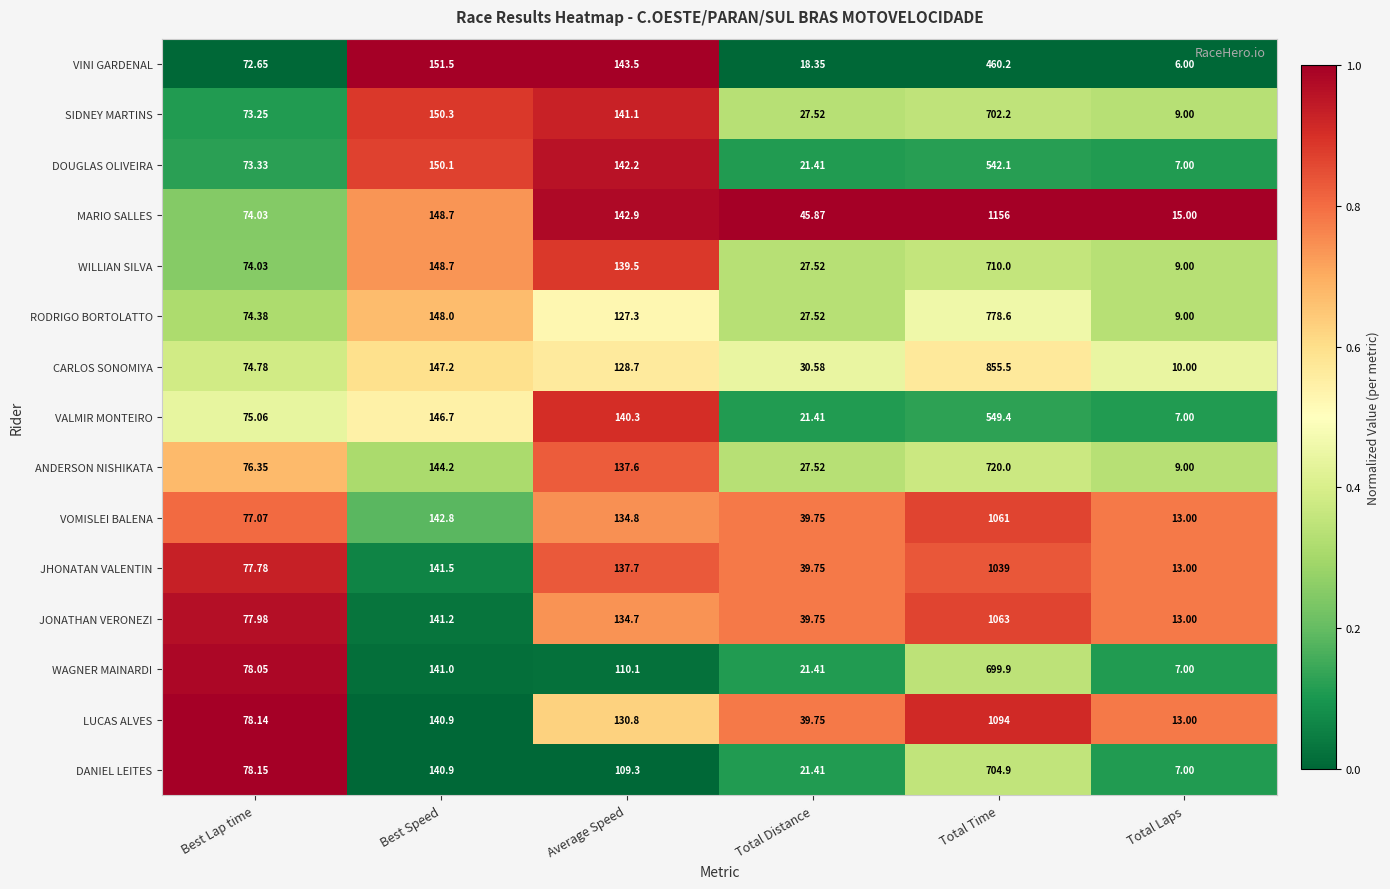

Which series changed the most between Average Speed and Total Laps?

VINI GARDENAL